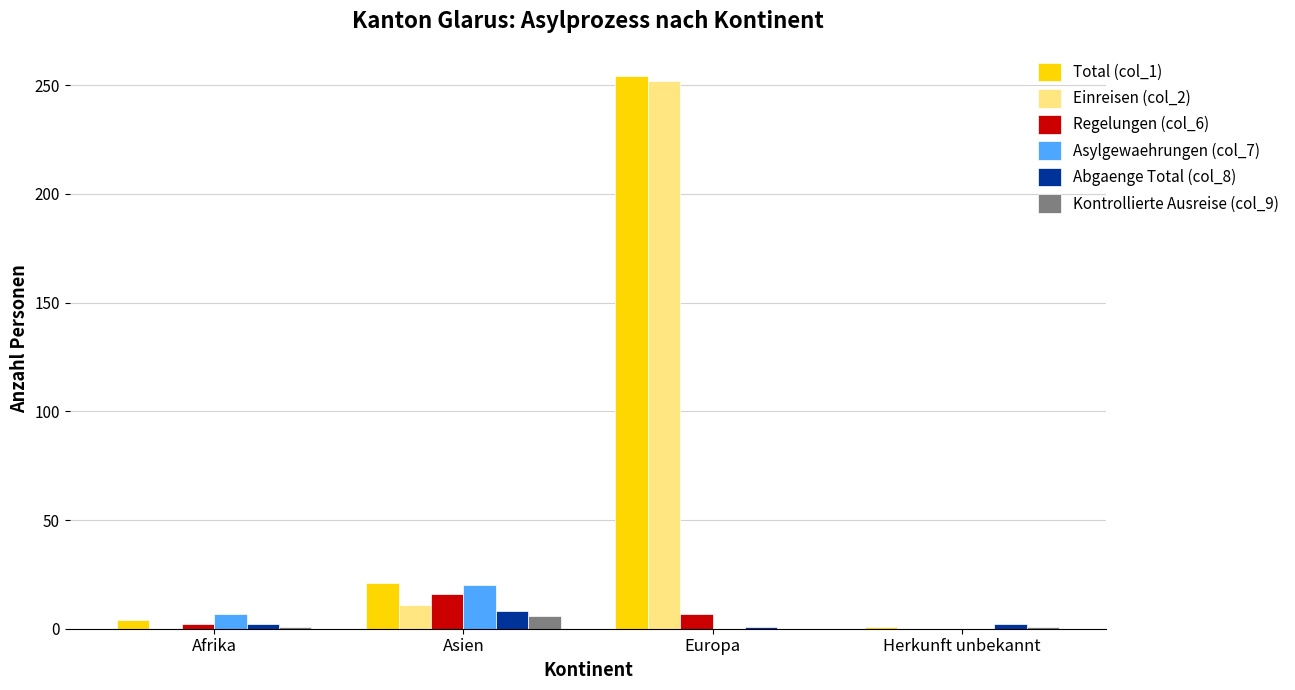

How many groups of bars are there?

4